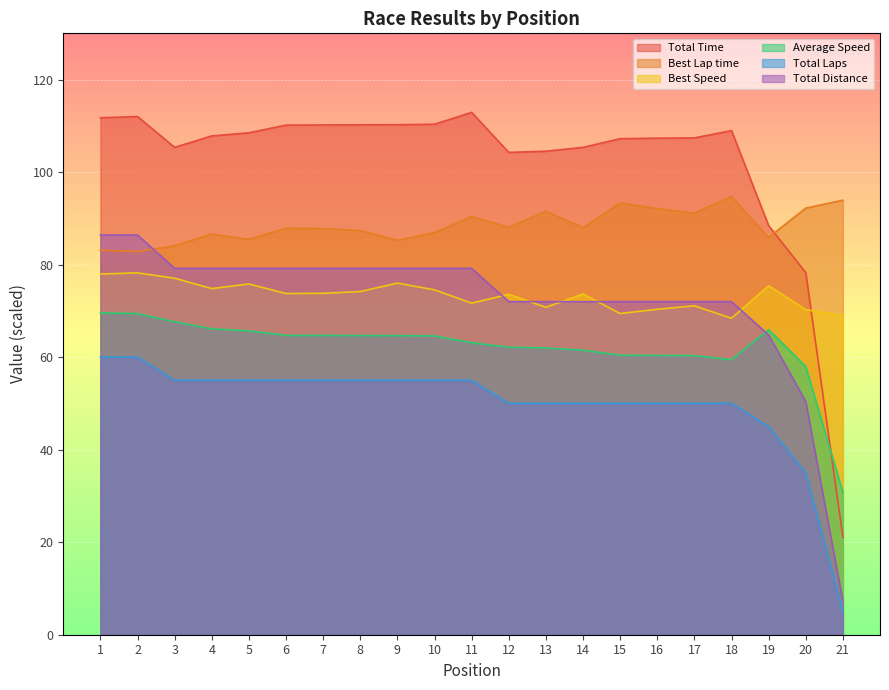

Reading left to right, extract all data points from this chart.

Total Time: 1=111.7	2=112.0	3=105.4	4=107.8	5=108.5	6=110.2	7=110.2	8=110.2	9=110.3	10=110.4	11=112.9	12=104.3	13=104.5	14=105.4	15=107.2	16=107.3	17=107.4	18=109.0	19=88.4	20=78.3	21=21.1
Best Lap time: 1=83.1	2=82.8	3=84.1	4=86.6	5=85.5	6=87.9	7=87.8	8=87.3	9=85.3	10=86.9	11=90.4	12=88.1	13=91.6	14=88.0	15=93.3	16=92.1	17=91.1	18=94.7	19=85.9	20=92.2	21=93.9
Best Speed: 1=78.0	2=78.2	3=77.1	4=74.8	5=75.8	6=73.8	7=73.8	8=74.2	9=76.0	10=74.5	11=71.7	12=73.6	13=70.8	14=73.7	15=69.4	16=70.4	17=71.1	18=68.4	19=75.4	20=70.3	21=69.0
Average Speed: 1=69.6	2=69.4	3=67.7	4=66.1	5=65.7	6=64.7	7=64.7	8=64.7	9=64.7	10=64.6	11=63.1	12=62.1	13=62.0	14=61.5	15=60.4	16=60.4	17=60.3	18=59.5	19=65.9	20=57.9	21=30.7
Total Laps: 1=60.0	2=60.0	3=55.0	4=55.0	5=55.0	6=55.0	7=55.0	8=55.0	9=55.0	10=55.0	11=55.0	12=50.0	13=50.0	14=50.0	15=50.0	16=50.0	17=50.0	18=50.0	19=45.0	20=35.0	21=5.0
Total Distance: 1=86.4	2=86.4	3=79.2	4=79.2	5=79.2	6=79.2	7=79.2	8=79.2	9=79.2	10=79.2	11=79.2	12=72.0	13=72.0	14=72.0	15=72.0	16=72.0	17=72.0	18=72.0	19=64.8	20=50.4	21=7.2